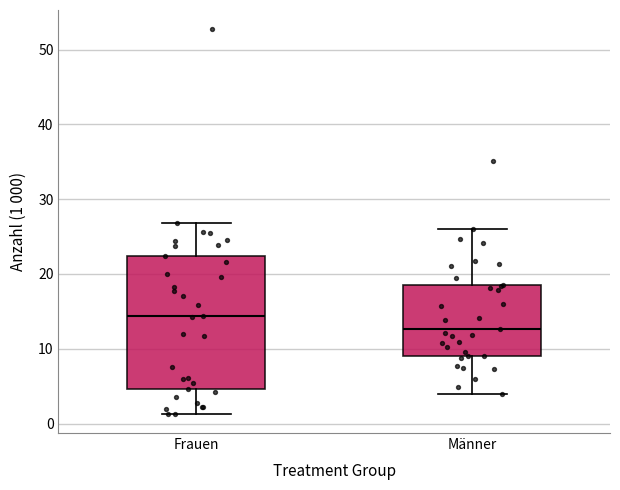

Reading left to right, read every box against the y-axis: the position of its median line, the range the box covers, and the ends of its whiskers. The values are not printed on the chart, so give them approximately, as read against the axis.

Frauen: median 14, box 5 to 22, whiskers 1 to 27
Männer: median 13, box 9 to 18, whiskers 4 to 26